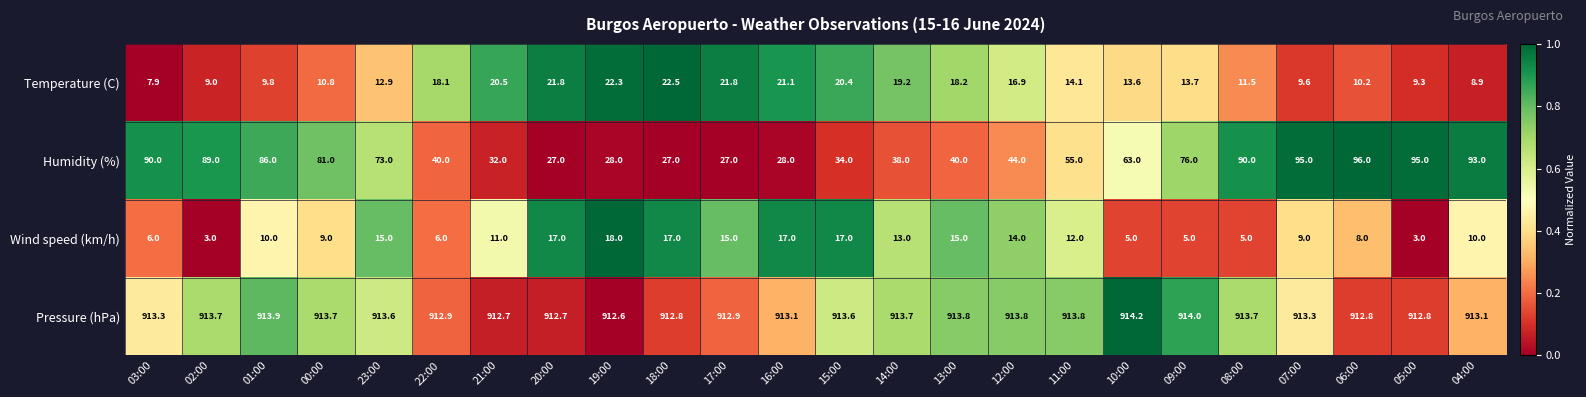

Is it true that Temperature (C) equals 11.5 at 08:00?

True